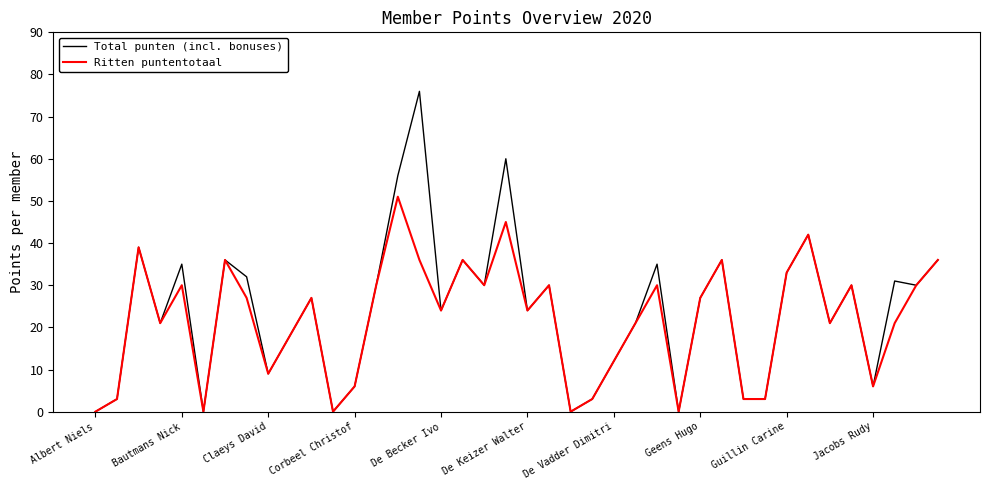

Which series has the widest spread of values?

Total punten (incl. bonuses)